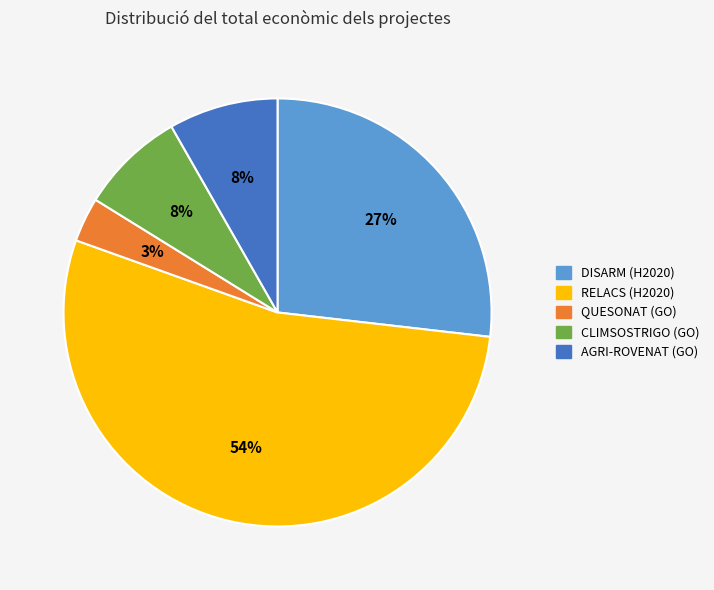

The AGRI-ROVENAT (GO) slice represents 8% of the pie. True or false?

True